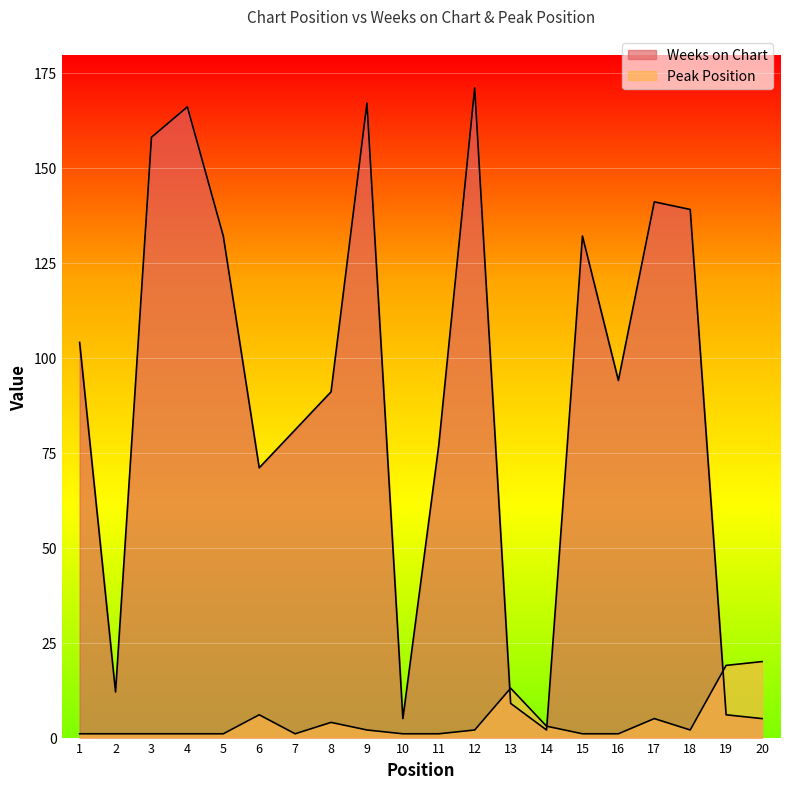

What is the sum of all Weeks on Chart values?

1763